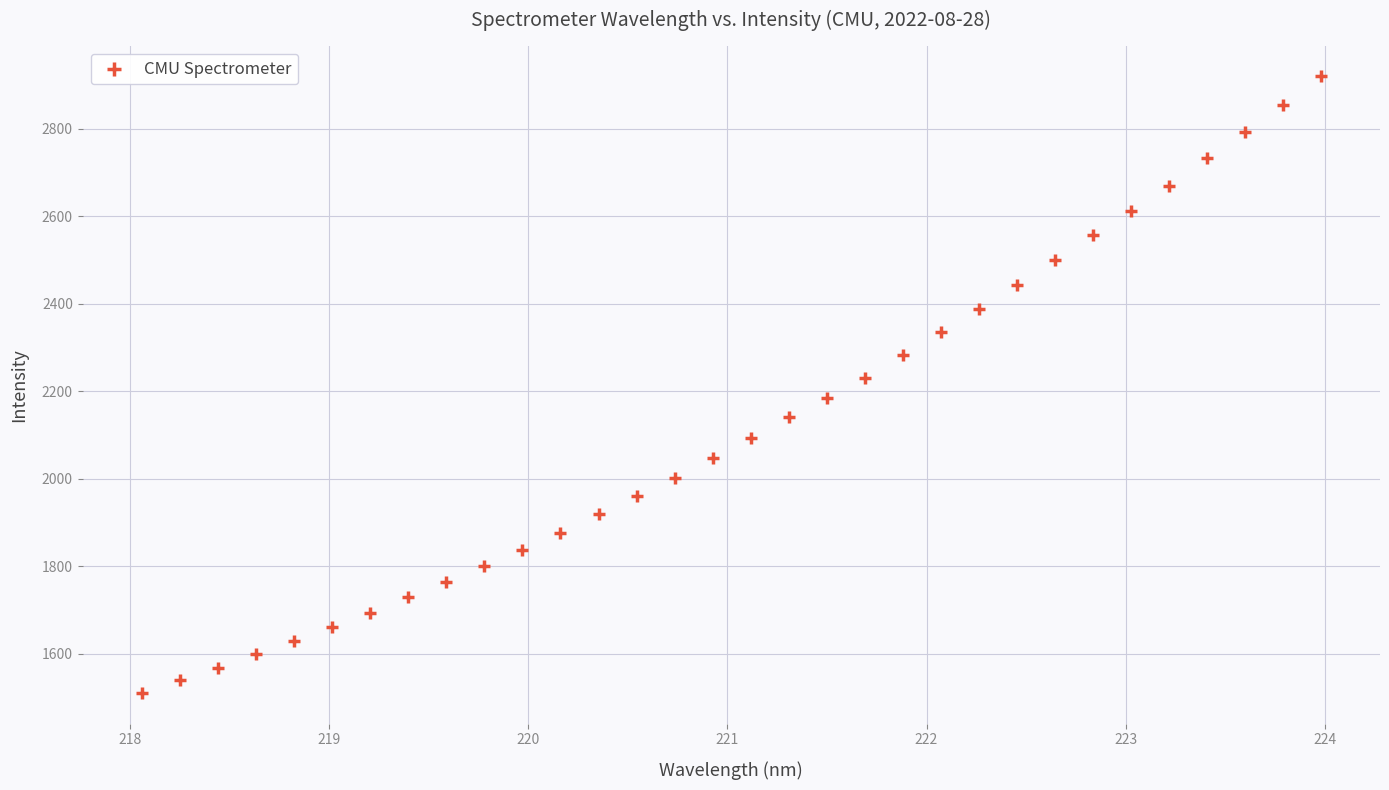

What is the range of X values (max minus min)?

5.9